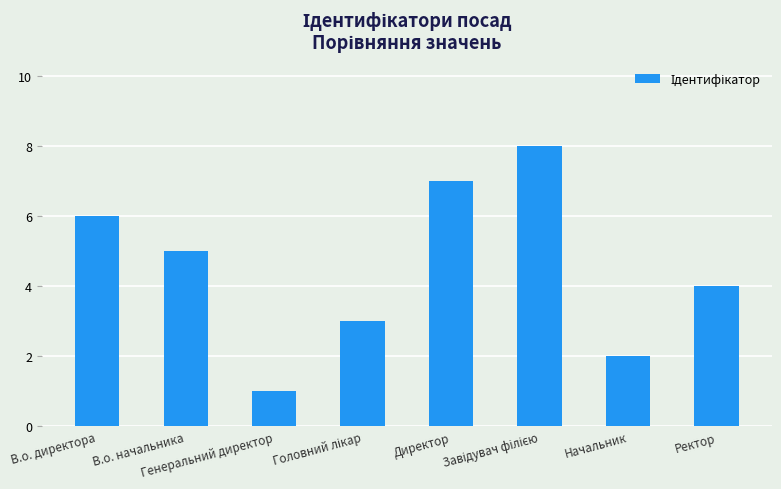

How many values are below 5?

4